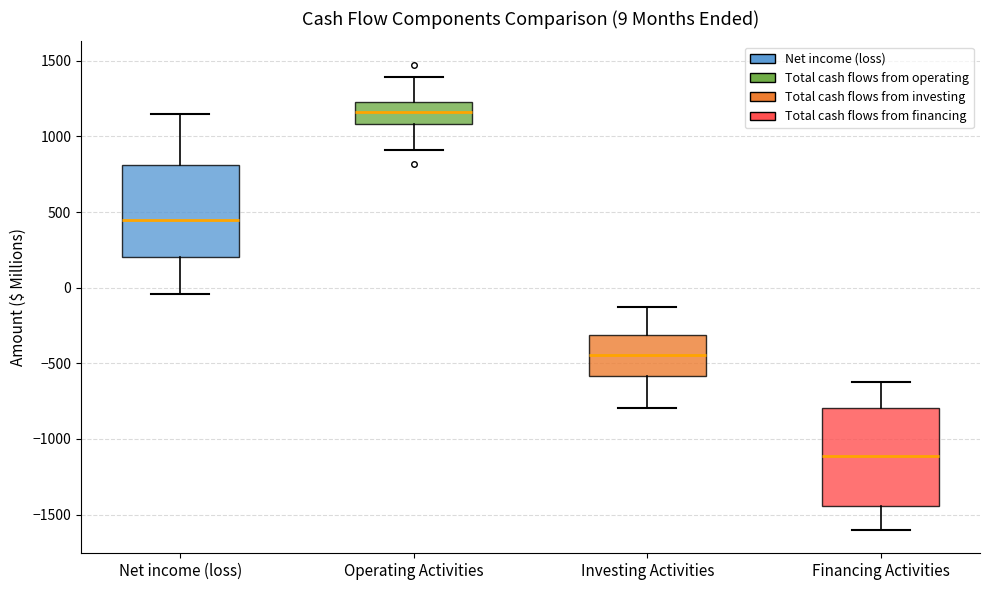

Which box has the lowest median line?

Financing Activities